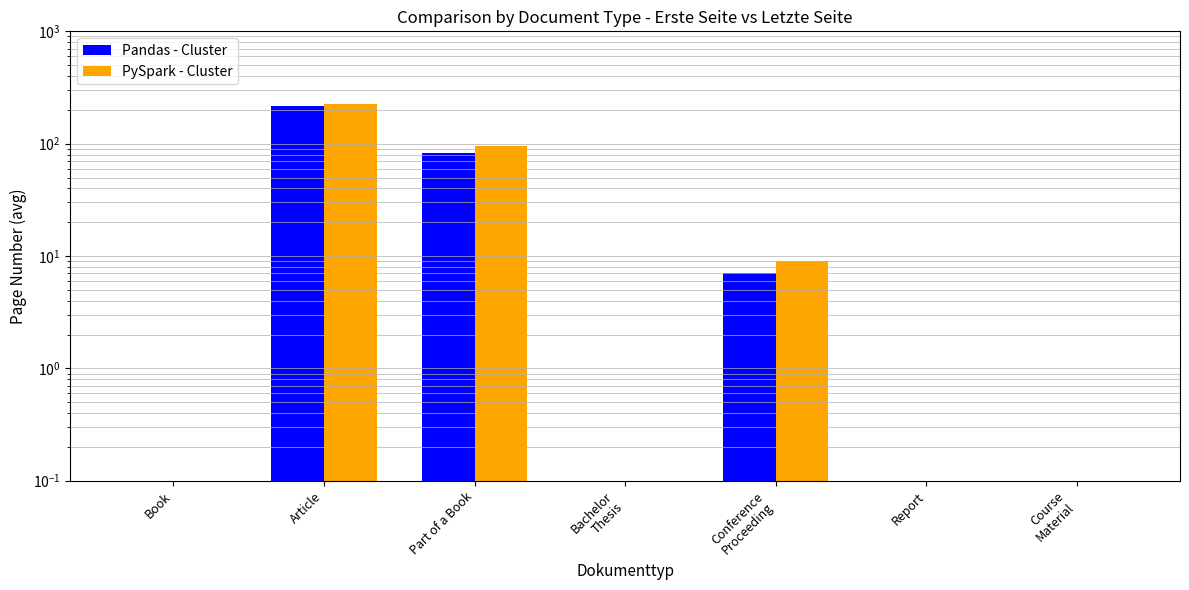

Reading right to left, list all the values displayed in this chart.

Pandas - Cluster: Course
Material=0	Report=0	Conference
Proceeding=7	Bachelor
Thesis=0	Part of a Book=83	Article=215	Book=0
PySpark - Cluster: Course
Material=0	Report=0	Conference
Proceeding=9	Bachelor
Thesis=0	Part of a Book=95	Article=224	Book=0